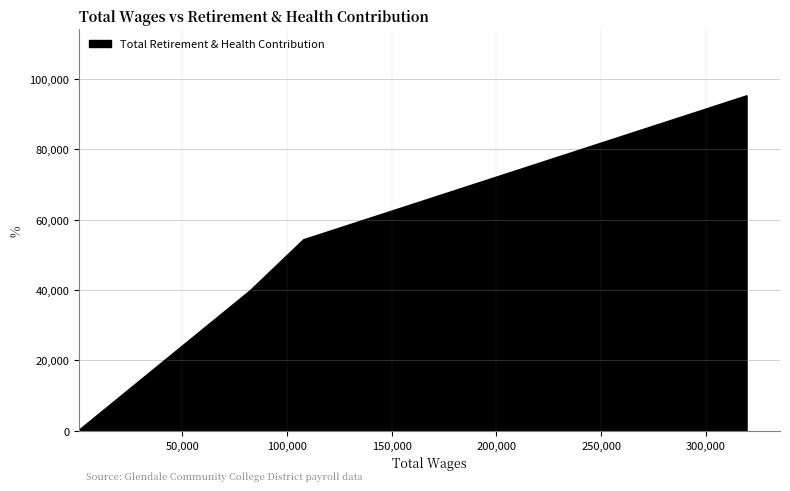

What is the difference between the second highest and second lowest values?

14445